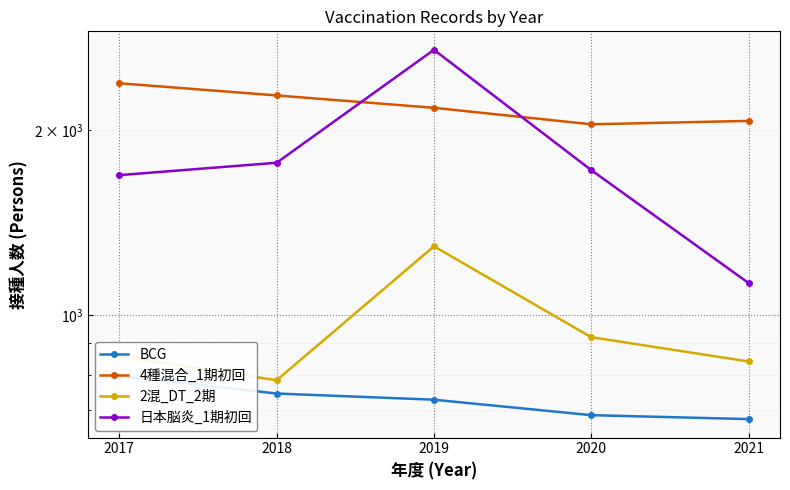

Reading left to right, list all the values displayed in this chart.

BCG: 2017=796	2018=745	2019=728	2020=687	2021=677
4種混合_1期初回: 2017=2381	2018=2275	2019=2172	2020=2042	2021=2068
2混_DT_2期: 2017=857	2018=783	2019=1293	2020=920	2021=840
日本脳炎_1期初回: 2017=1688	2018=1768	2019=2699	2020=1720	2021=1127